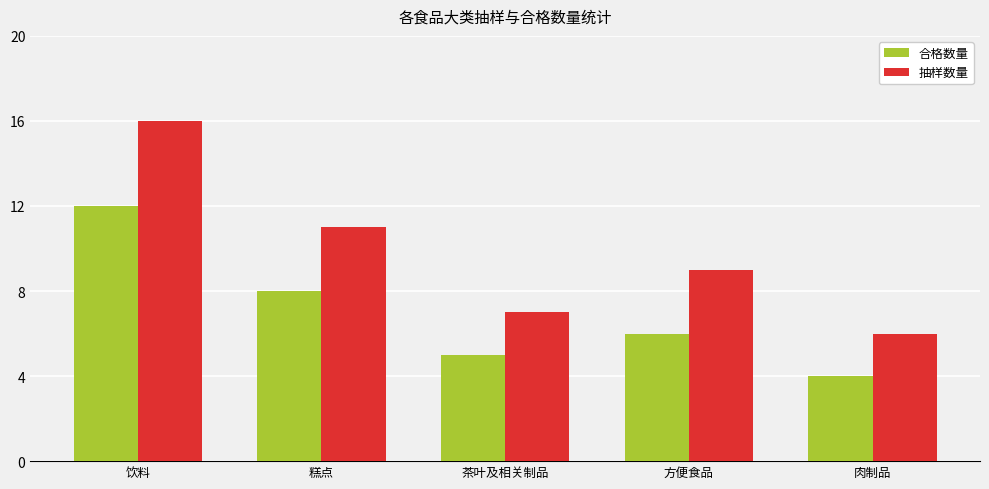

What is the spread (max minus min) of values at 茶叶及相关制品?

2